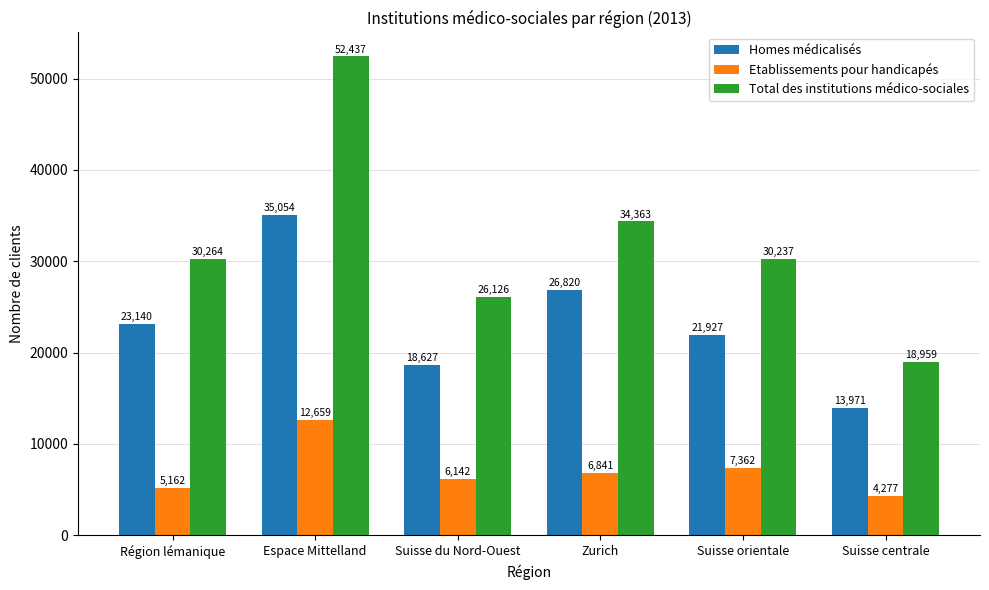

Which series has the widest spread of values?

Total des institutions médico-sociales